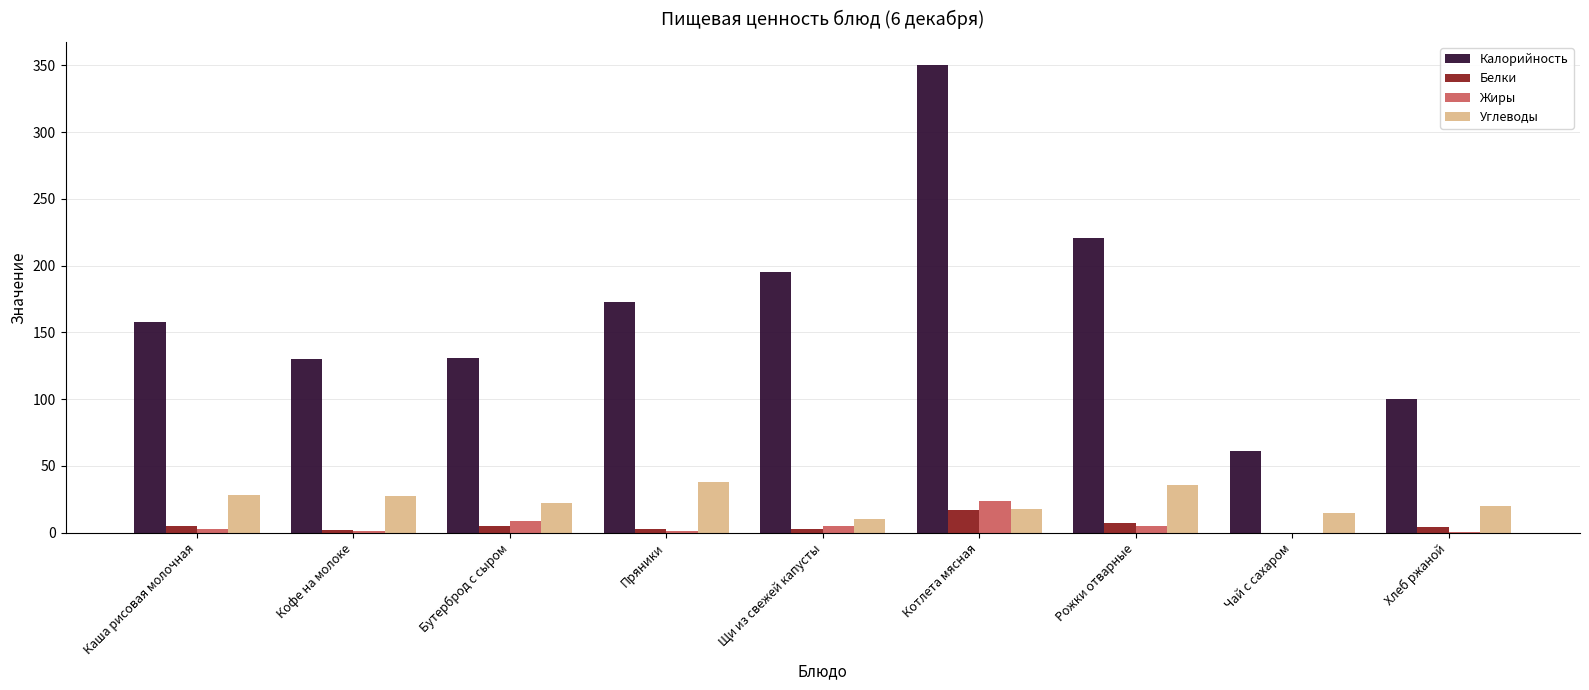

Are the bars grouped side by side (vs. stacked)?

Yes